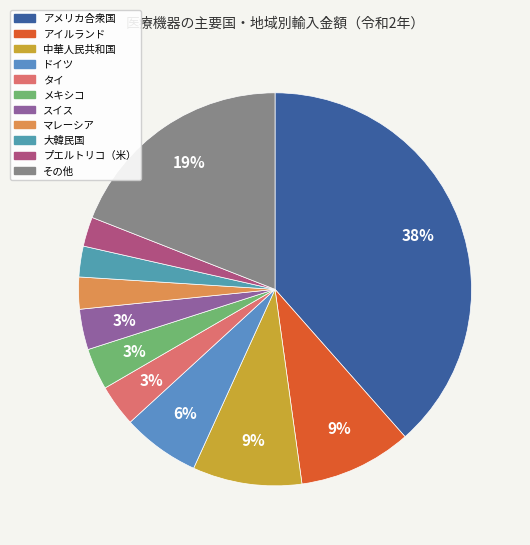

To the nearest percent, what is the difference between the ドイツ and 大韓民国 slice percentages?

4%